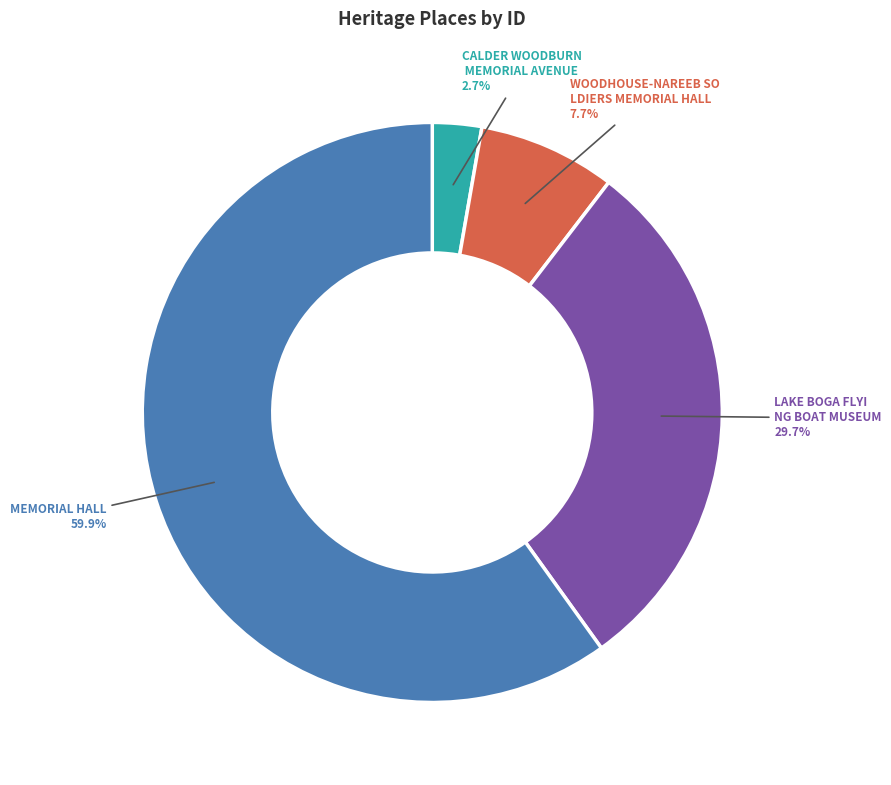

How many slices are in this pie chart?

4